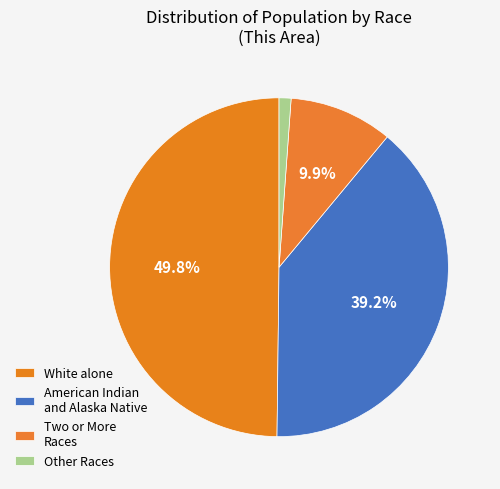

True or false: American Indian and Alaska Native accounts for 39% of the total.

True